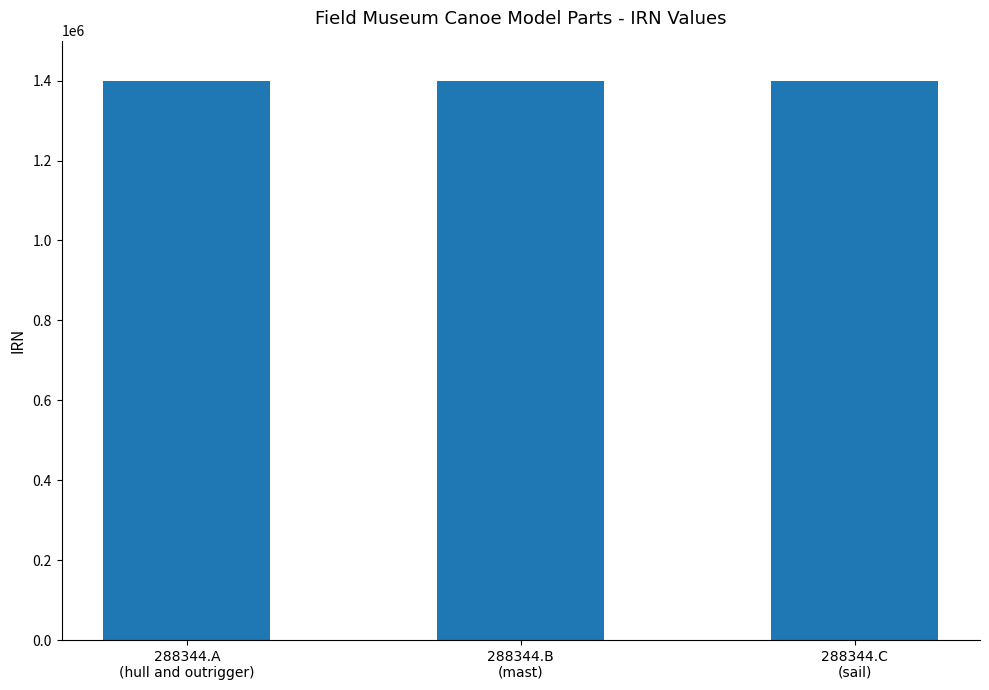

What is the greatest value displayed?

1400315